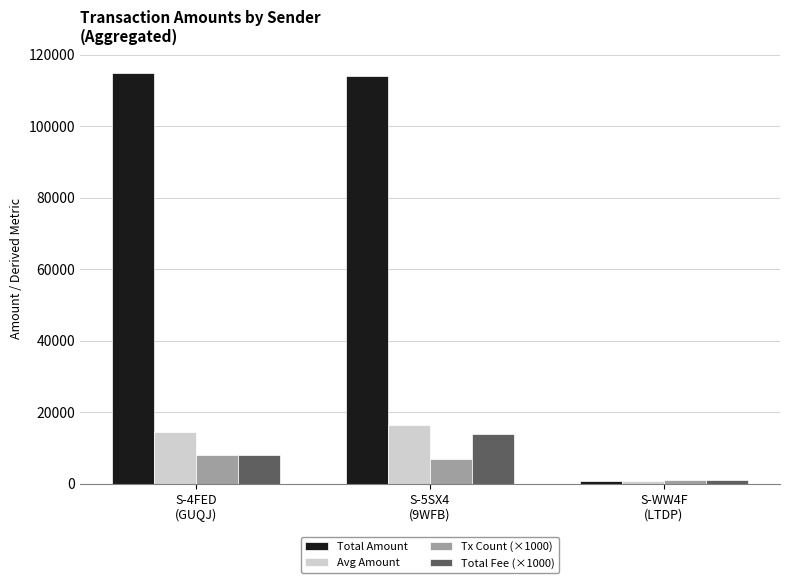

Are the bars grouped side by side (vs. stacked)?

Yes